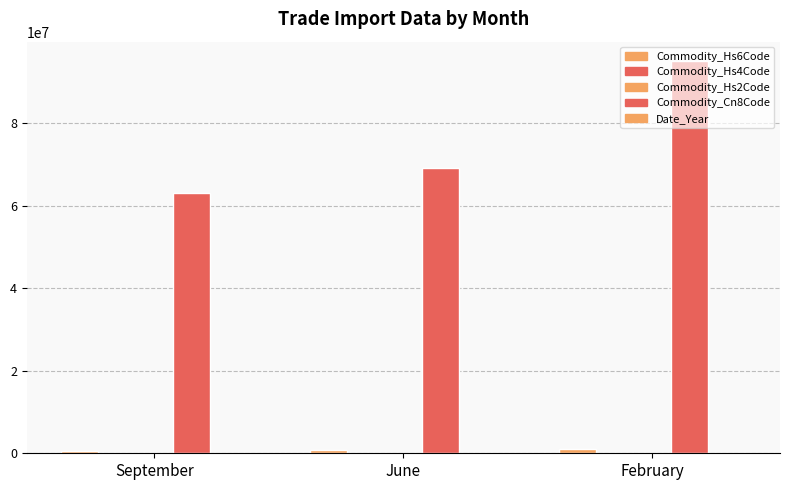

Are the bars grouped side by side (vs. stacked)?

Yes